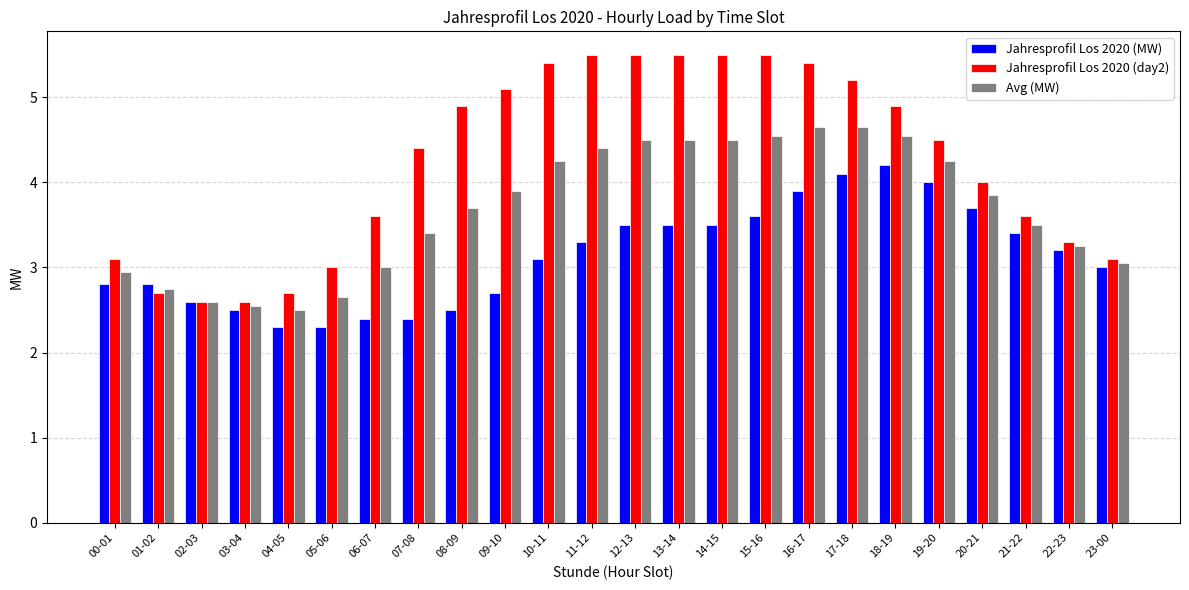

What is the sum of all Avg (MW) values?

88.5